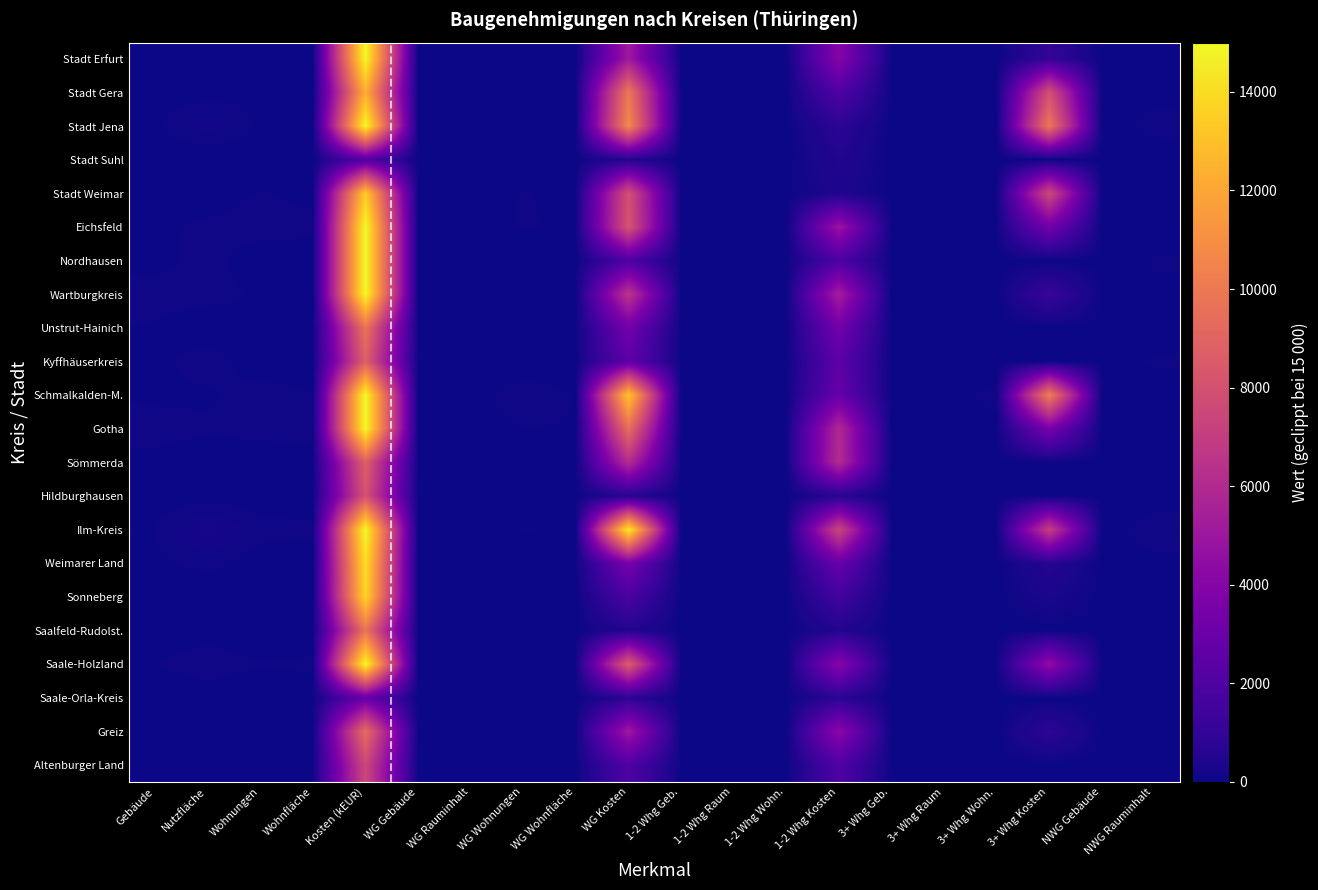

At which category is the sum across all series the highest?

Kosten (kEUR)